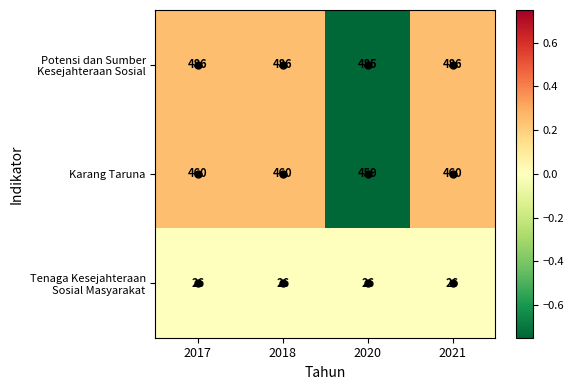

What is the spread (max minus min) of values at 2020?

459